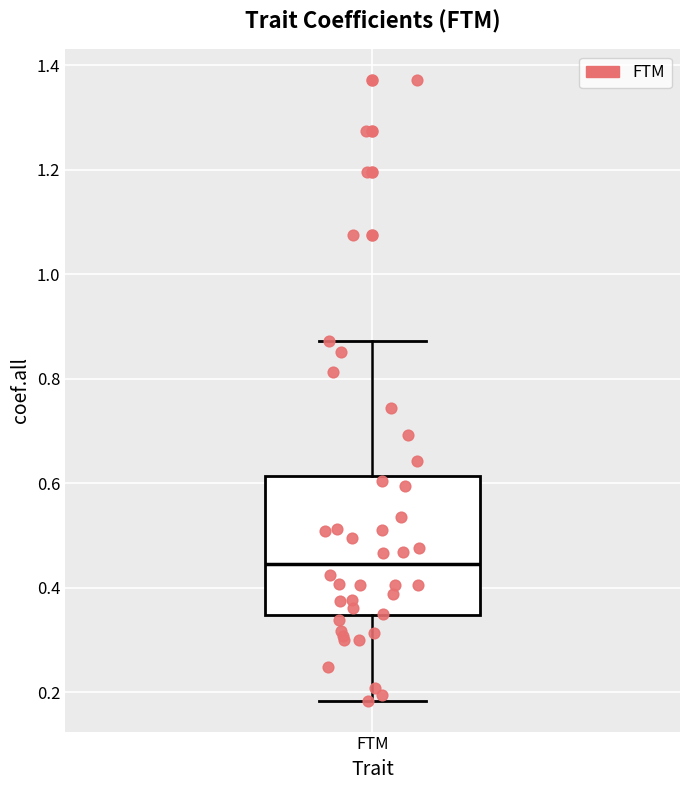

Where does the upper whisker of the box for FTM end on the y-axis? The values are not printed on the chart, so give them approximately, as read against the axis.

0.88